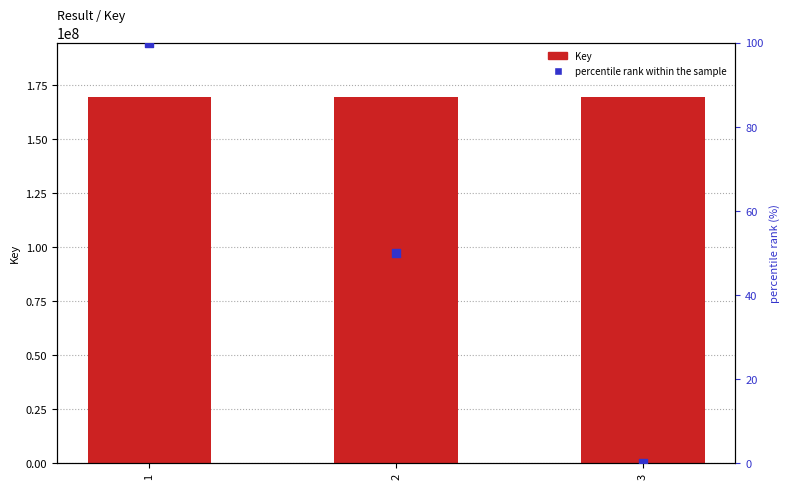

Which series contains the lowest Y value?

percentile rank within the sample